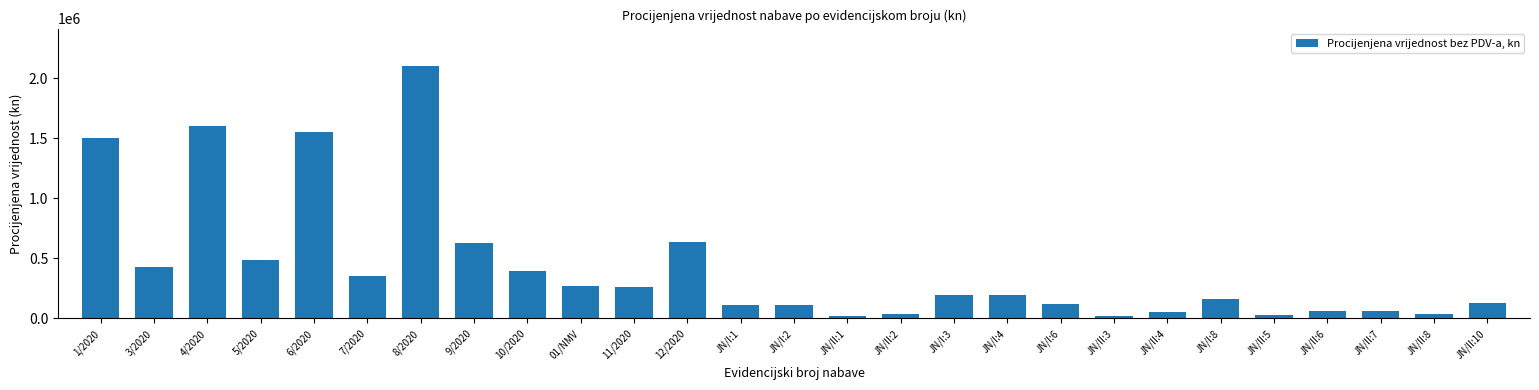

What is the difference between the maximum and minimum values?

2080000